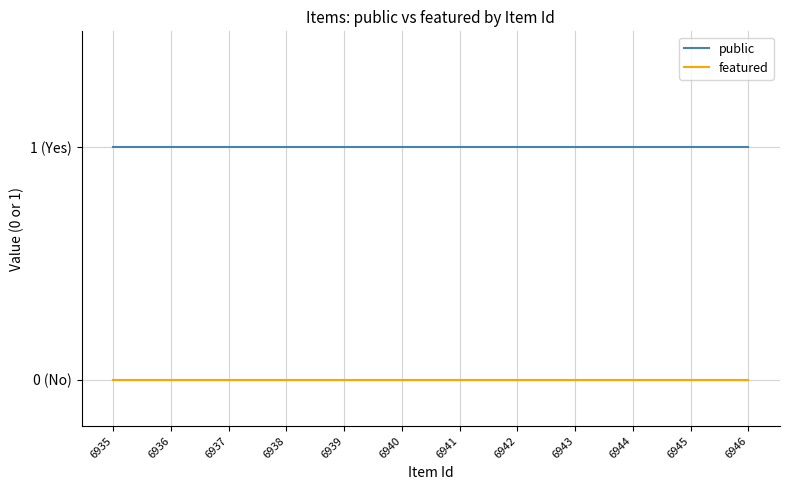

Which series has the widest spread of values?

public